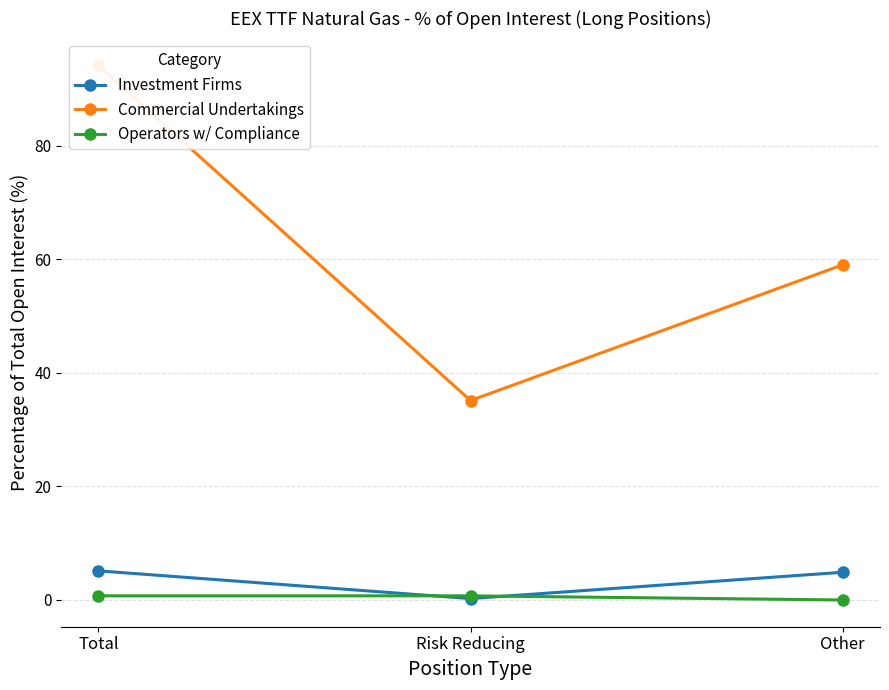

What is the label of the 3rd point from the right?

Total